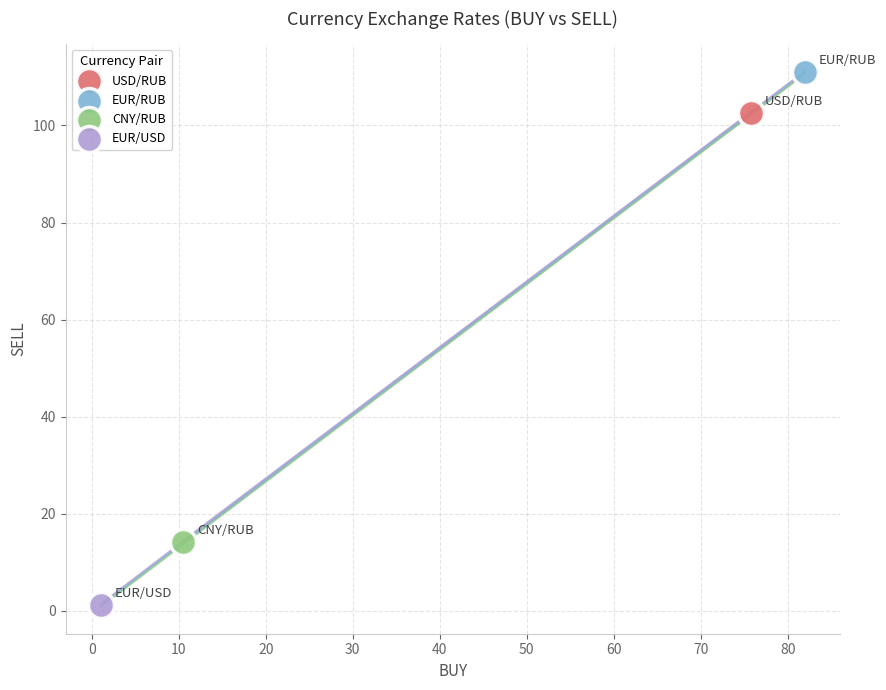

What are all the series names shown in the legend?

USD/RUB, EUR/RUB, CNY/RUB, EUR/USD